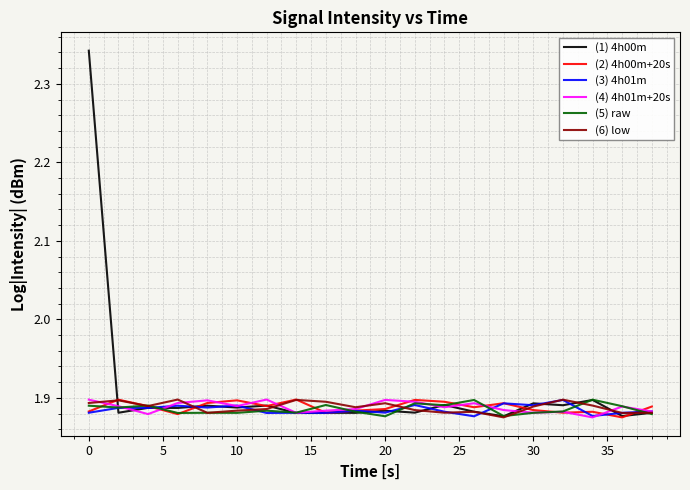

Which series has the largest range (max minus min)?

(1) 4h00m